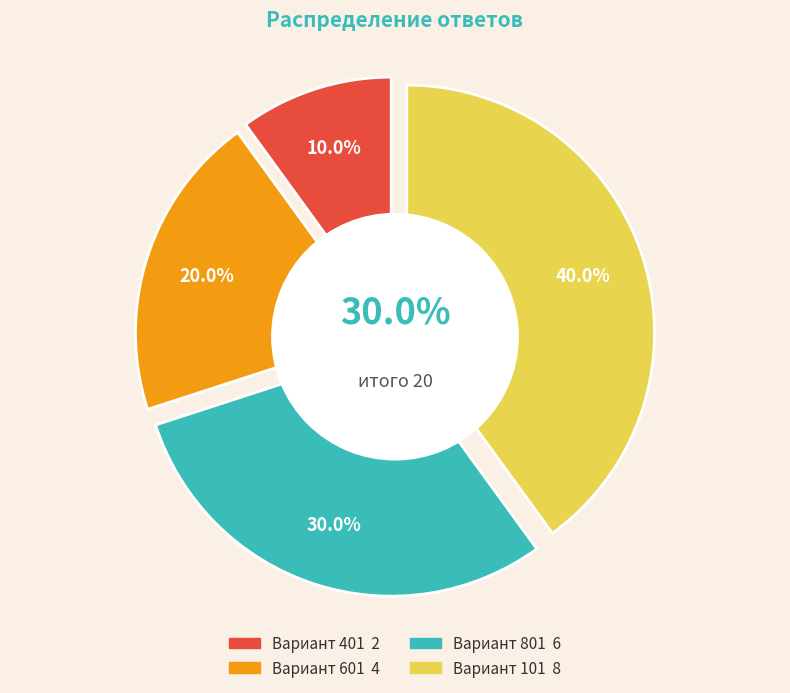

Does Верный ответ (8) represent more than half of the total?

No